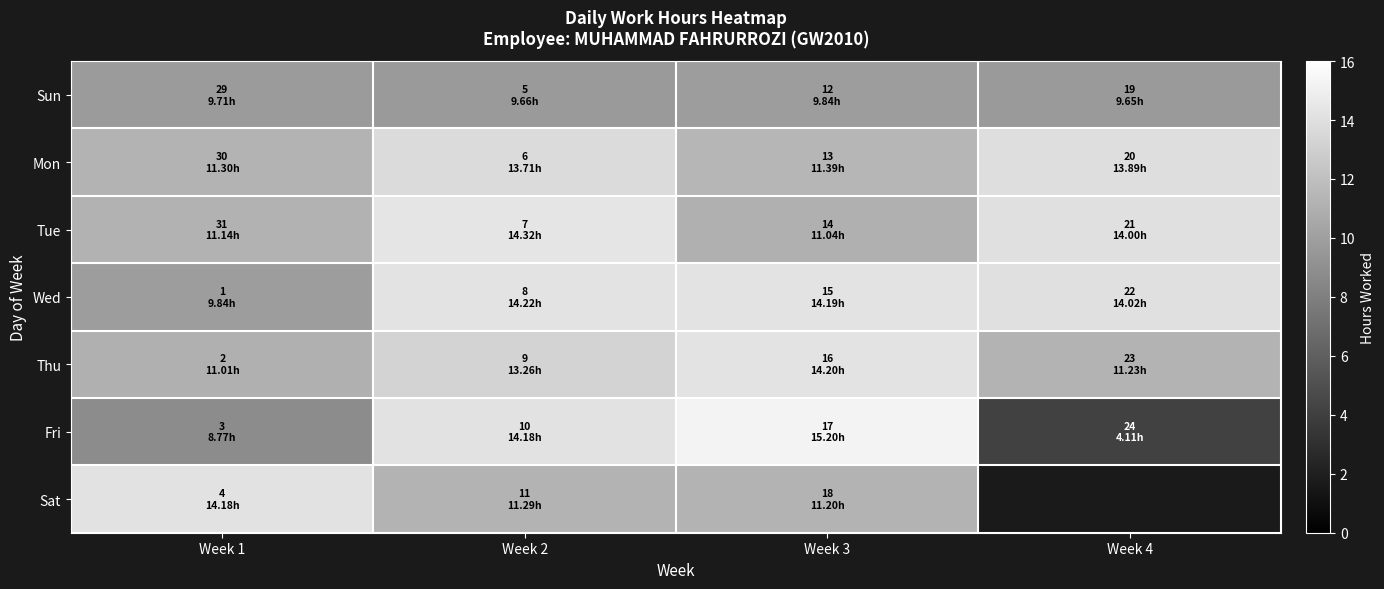

What value does the Thu series have at Week 3?

14.2